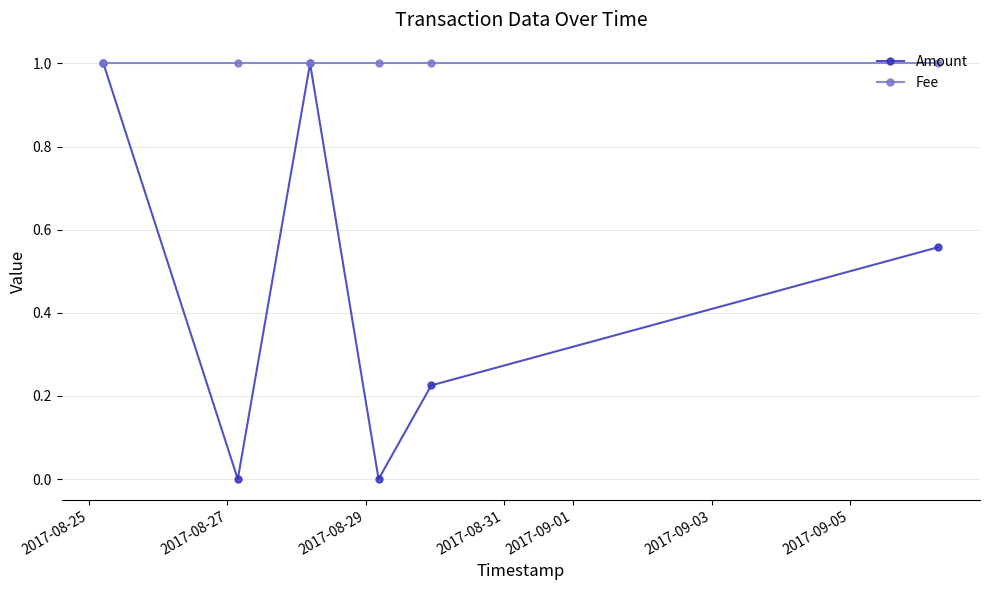

What is the lowest value of the Fee series?

1.0